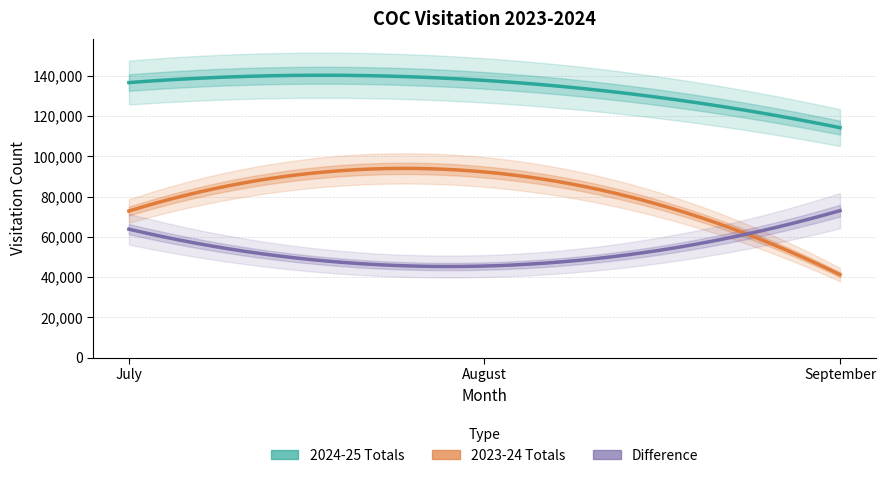

The value of 2024-25 Totals at August is 137665. True or false?

True